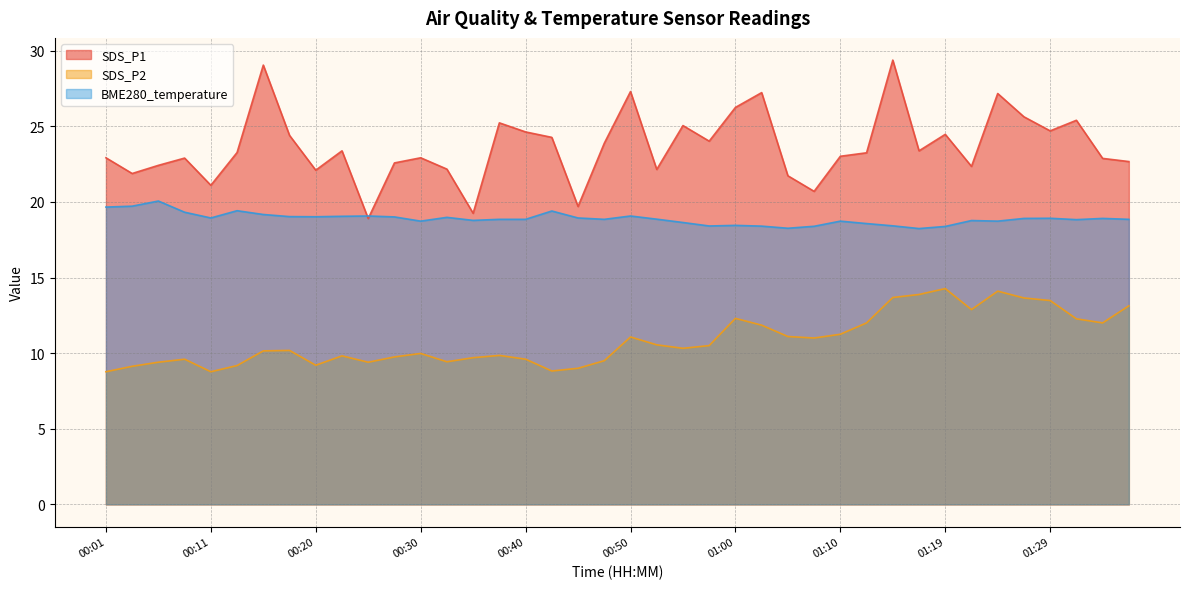

Rank the series by their maximum value, from lowest to highest.

SDS_P2, BME280_temperature, SDS_P1